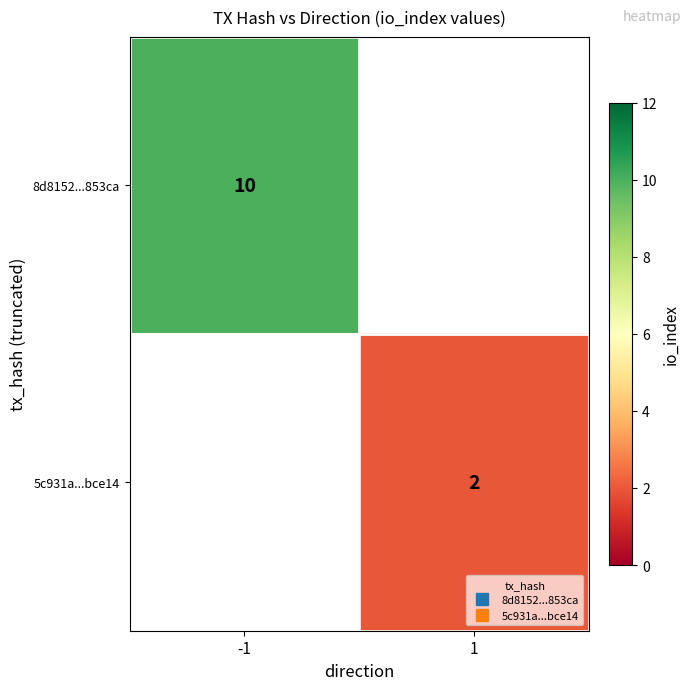

The 8d8152...853ca series shows 10.0 at -1. True or false?

True